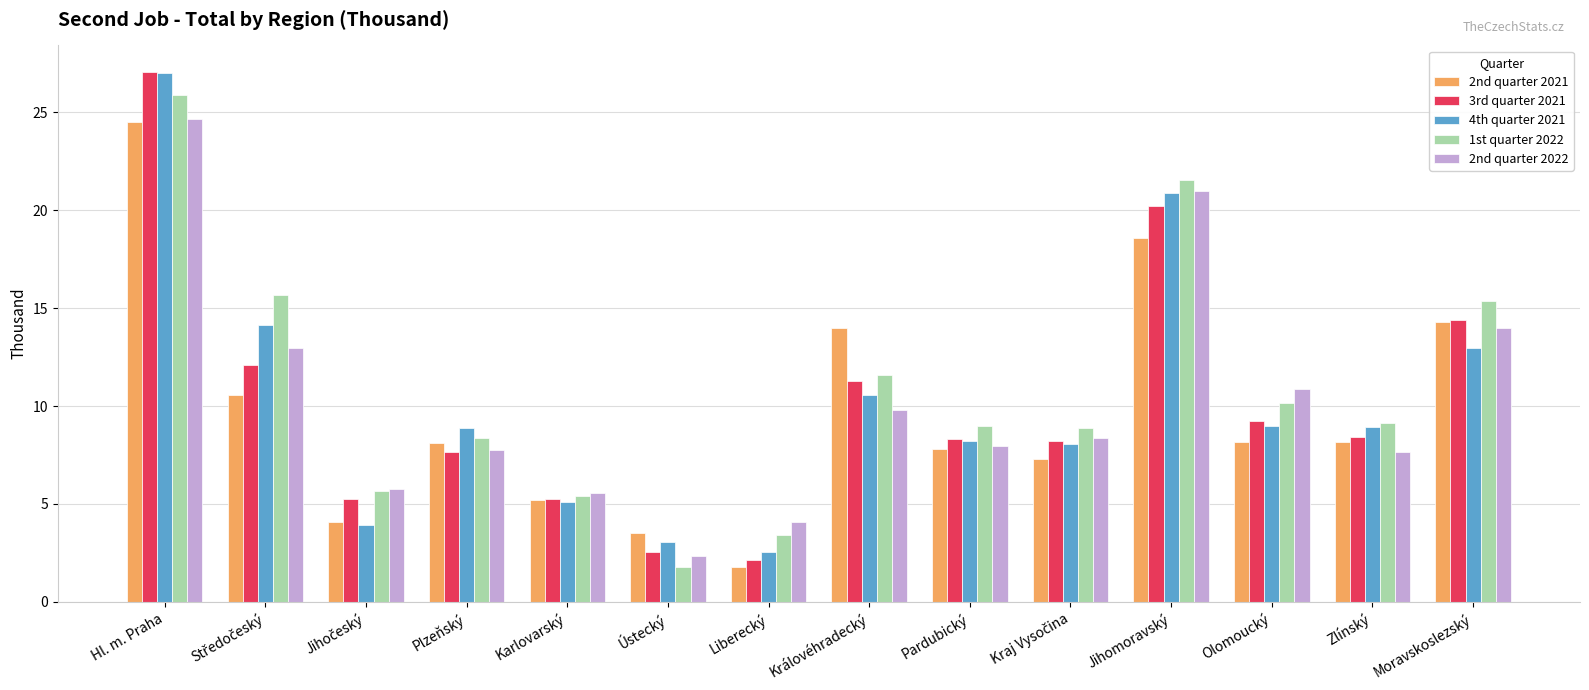

What is the sum of the 2nd quarter 2022 values at Karlovarský and Olomoucký?

16.5